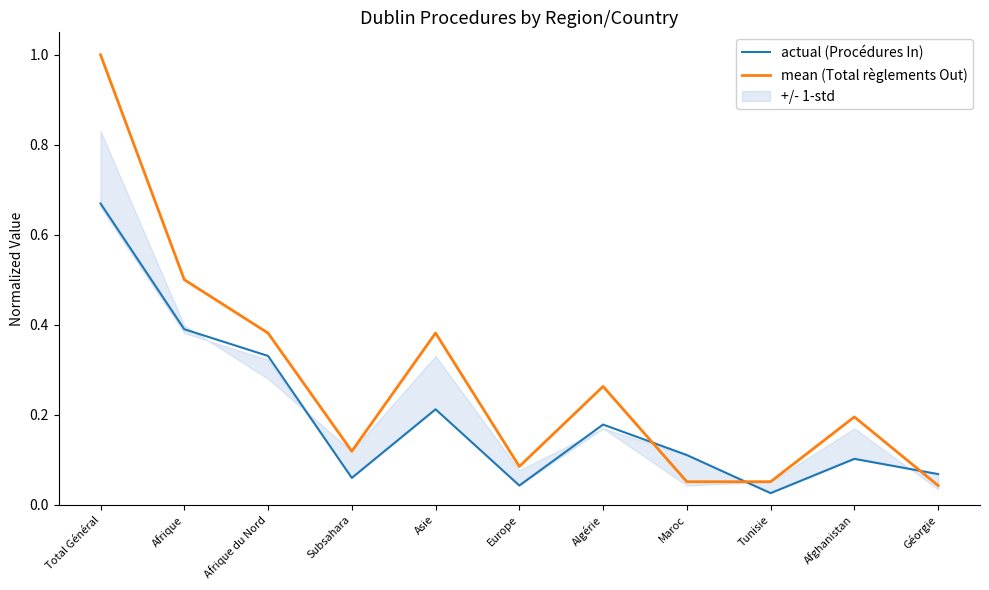

Which series has the widest spread of values?

mean (Total règlements Out)